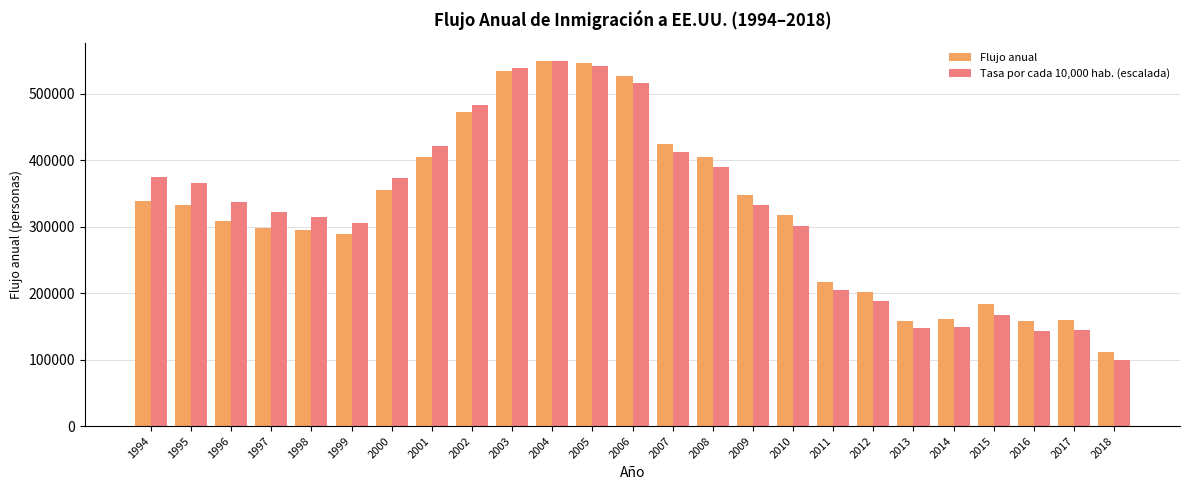

How many bars are there in total?

50